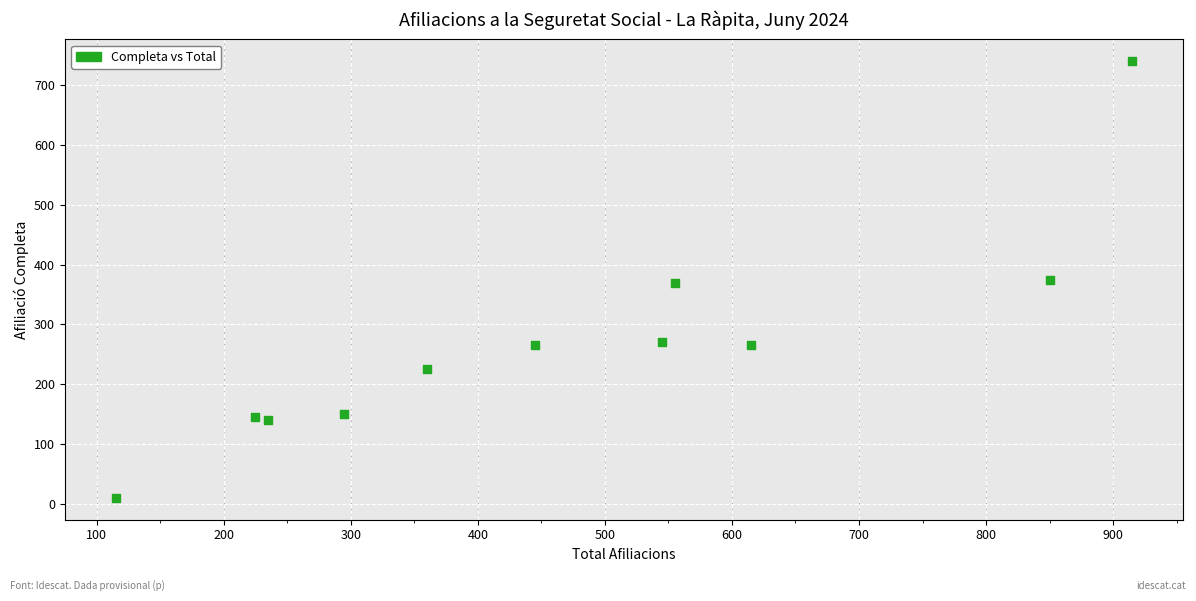

What is the average Y value?

269